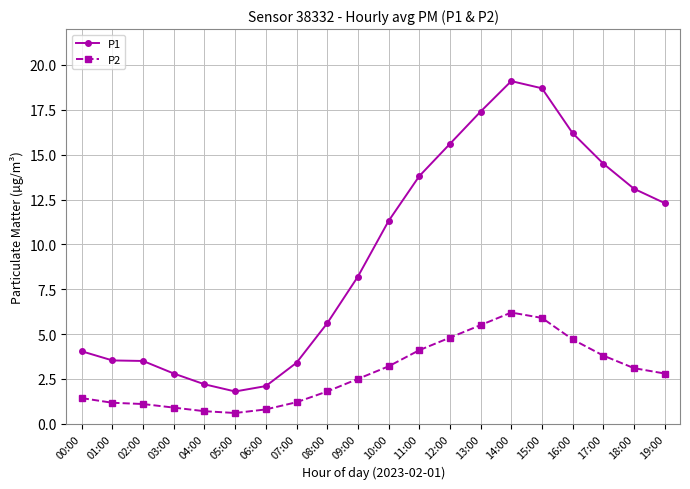

What is the difference between the P1 values at 18:00 and 08:00?

7.5